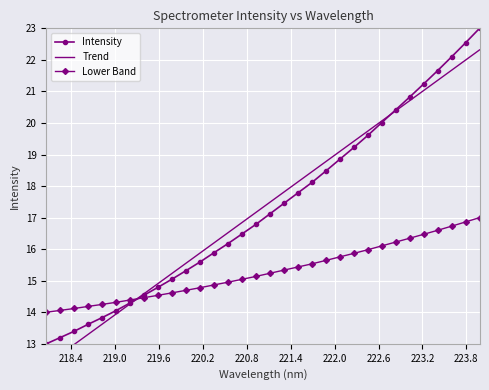

How many series are shown in this chart?

3